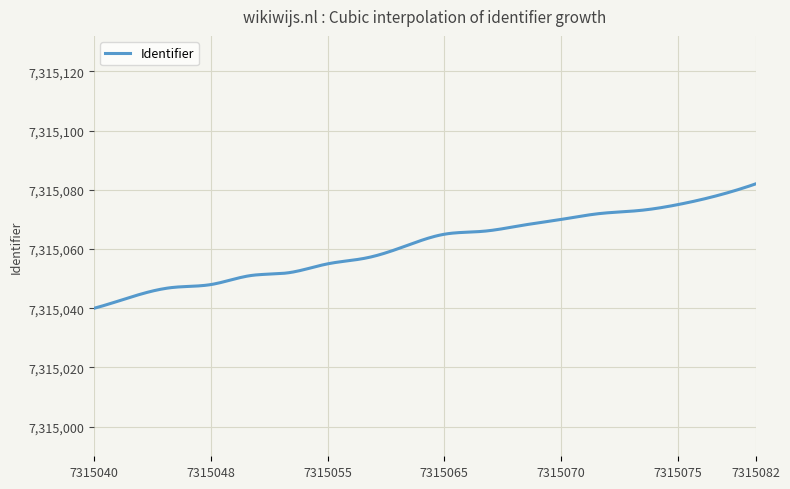

What is the smallest value displayed?

7315040.0